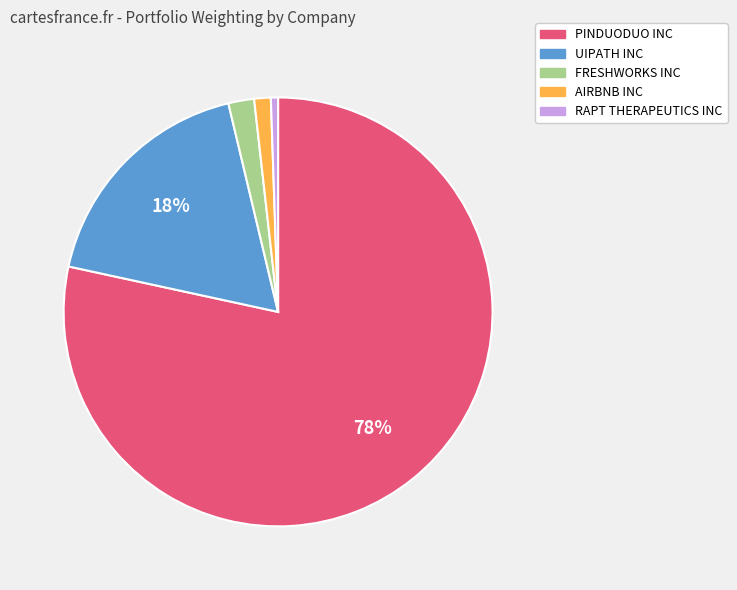

What is the majority slice?

PINDUODUO INC